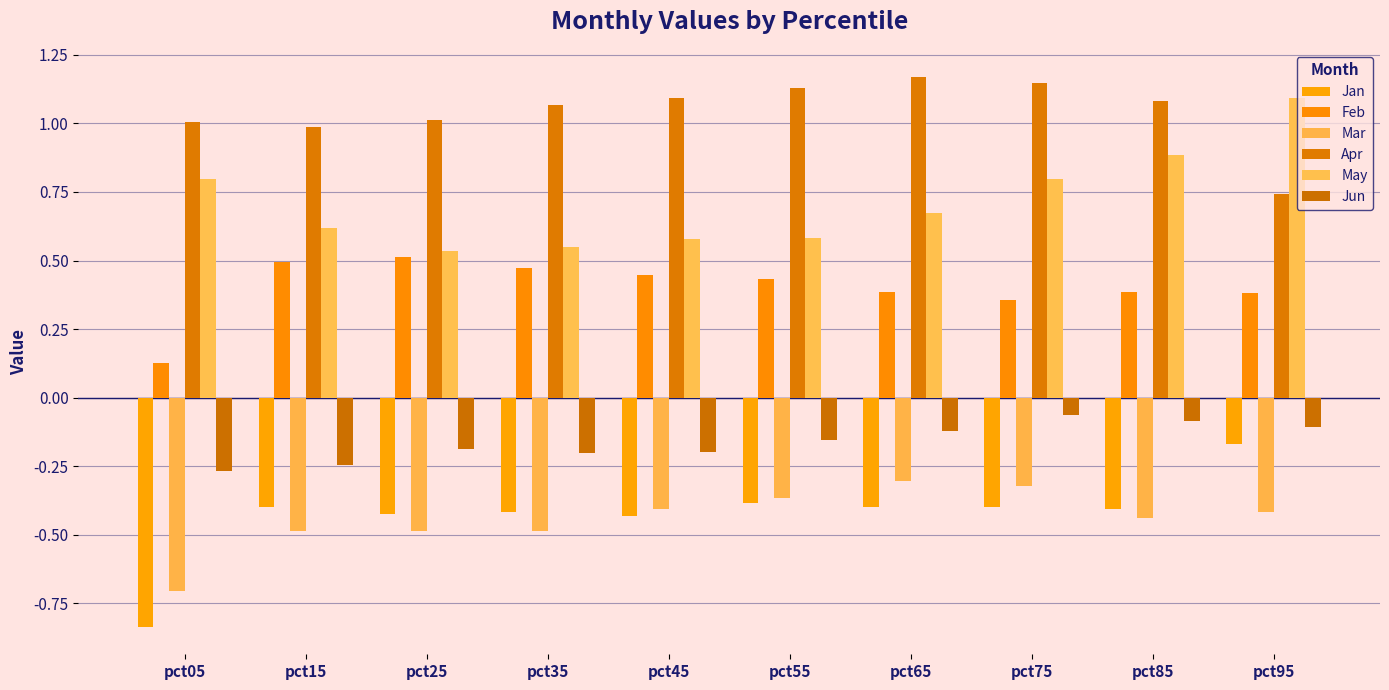

Reading left to right, transcribe all the data shown in this chart.

Jan: pct05=-0.8	pct15=-0.4	pct25=-0.4	pct35=-0.4	pct45=-0.4	pct55=-0.4	pct65=-0.4	pct75=-0.4	pct85=-0.4	pct95=-0.2
Feb: pct05=0.1	pct15=0.5	pct25=0.5	pct35=0.5	pct45=0.4	pct55=0.4	pct65=0.4	pct75=0.4	pct85=0.4	pct95=0.4
Mar: pct05=-0.7	pct15=-0.5	pct25=-0.5	pct35=-0.5	pct45=-0.4	pct55=-0.4	pct65=-0.3	pct75=-0.3	pct85=-0.4	pct95=-0.4
Apr: pct05=1.0	pct15=1.0	pct25=1.0	pct35=1.1	pct45=1.1	pct55=1.1	pct65=1.2	pct75=1.1	pct85=1.1	pct95=0.7
May: pct05=0.8	pct15=0.6	pct25=0.5	pct35=0.6	pct45=0.6	pct55=0.6	pct65=0.7	pct75=0.8	pct85=0.9	pct95=1.1
Jun: pct05=-0.3	pct15=-0.2	pct25=-0.2	pct35=-0.2	pct45=-0.2	pct55=-0.2	pct65=-0.1	pct75=-0.1	pct85=-0.1	pct95=-0.1